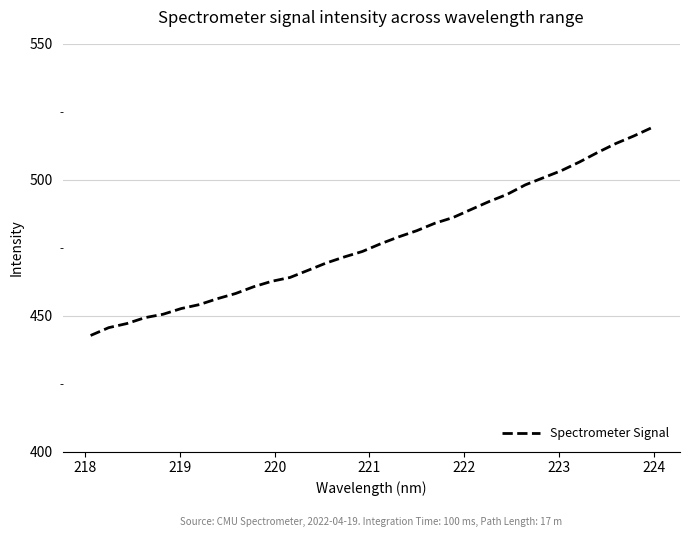

What is the greatest value displayed?

519.1